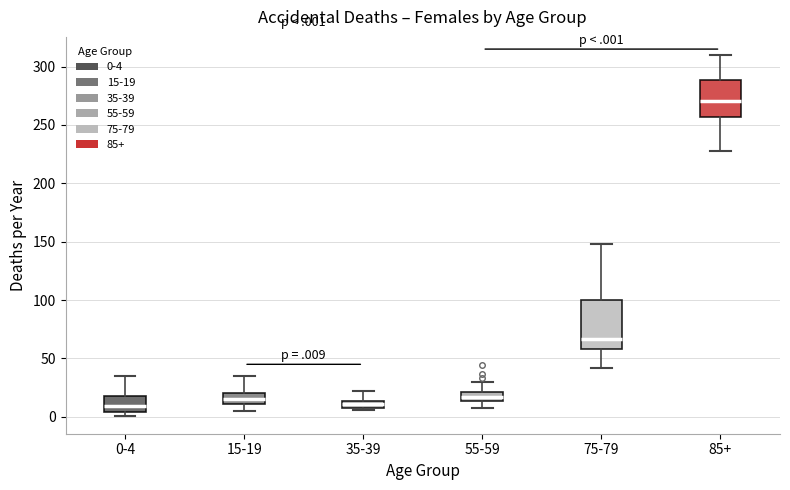

Comparing the boxes themselves (not the whiskers), which one is the tallest?

75-79